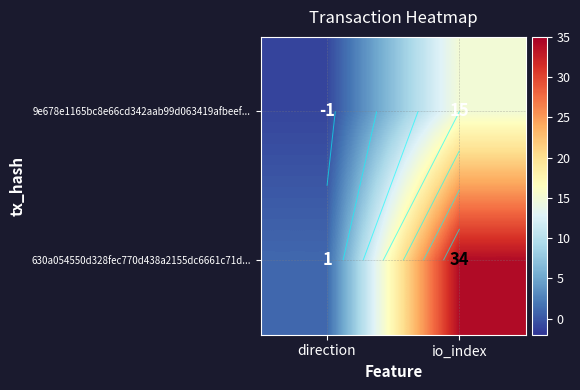

Is it true that 630a054550d328fec770d438a2155dc6661c71d... equals 34 at io_index?

True